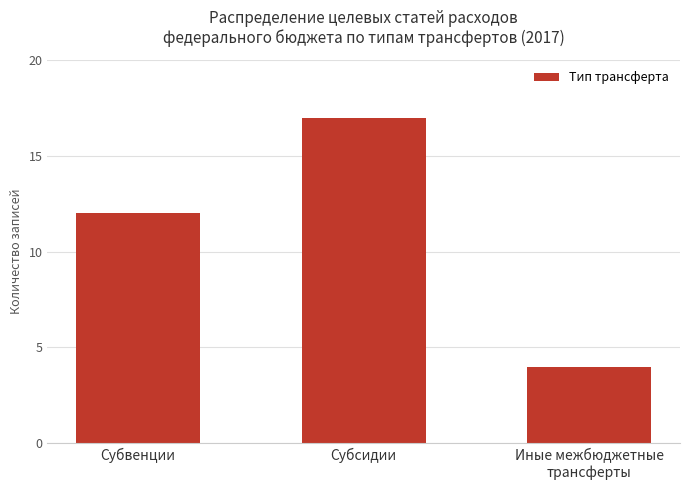

List the labels in order of value, smallest first.

Иные межбюджетные
трансферты, Субвенции, Субсидии